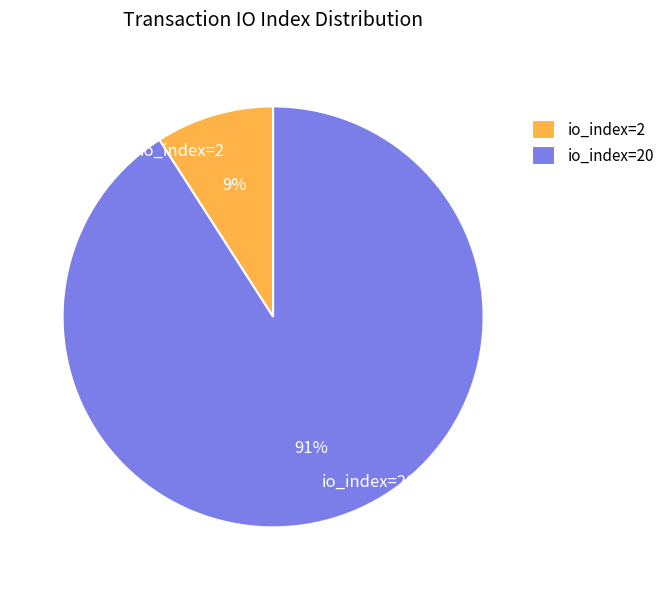

Which slice is the largest?

io_index=20